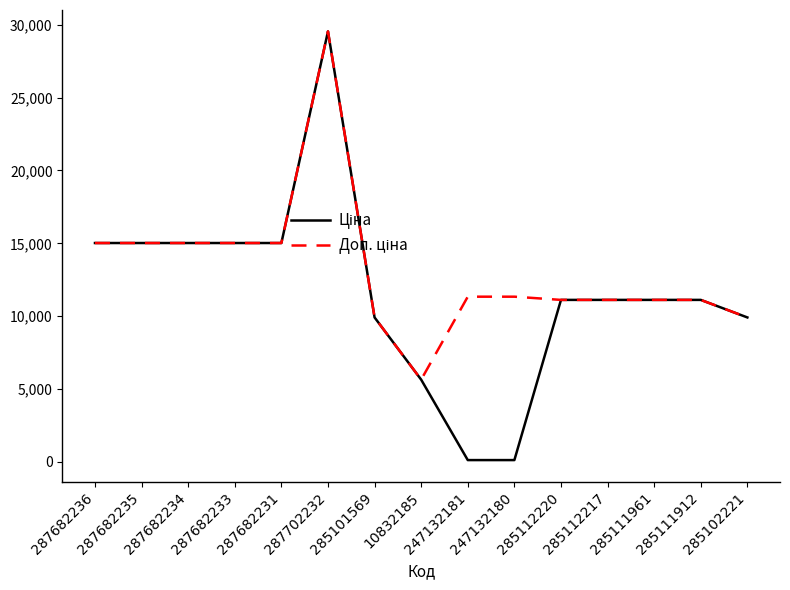

What is the total value across all series at 285102221?

19817.0